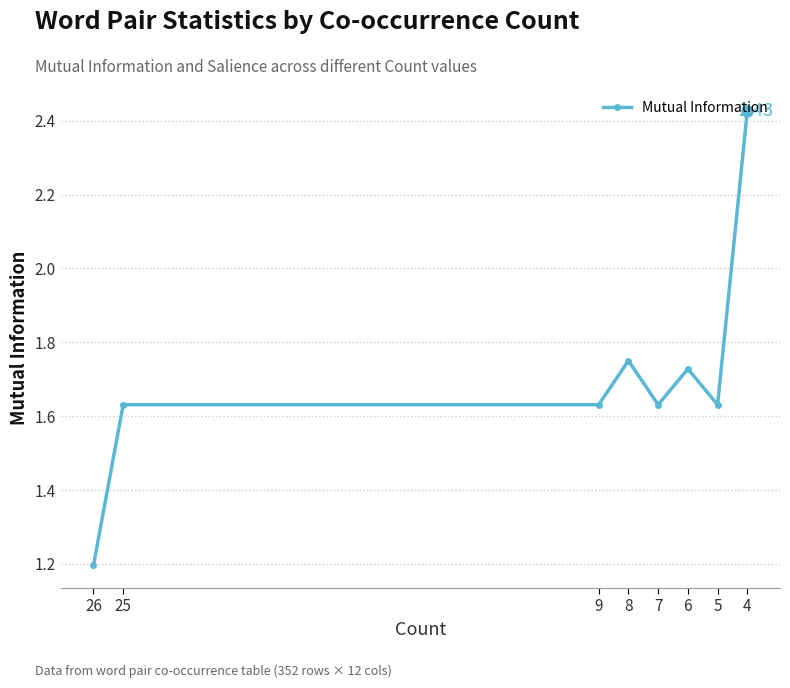

Rank the categories by value from lowest to highest.

26, 25, 9, 7, 5, 6, 8, 4